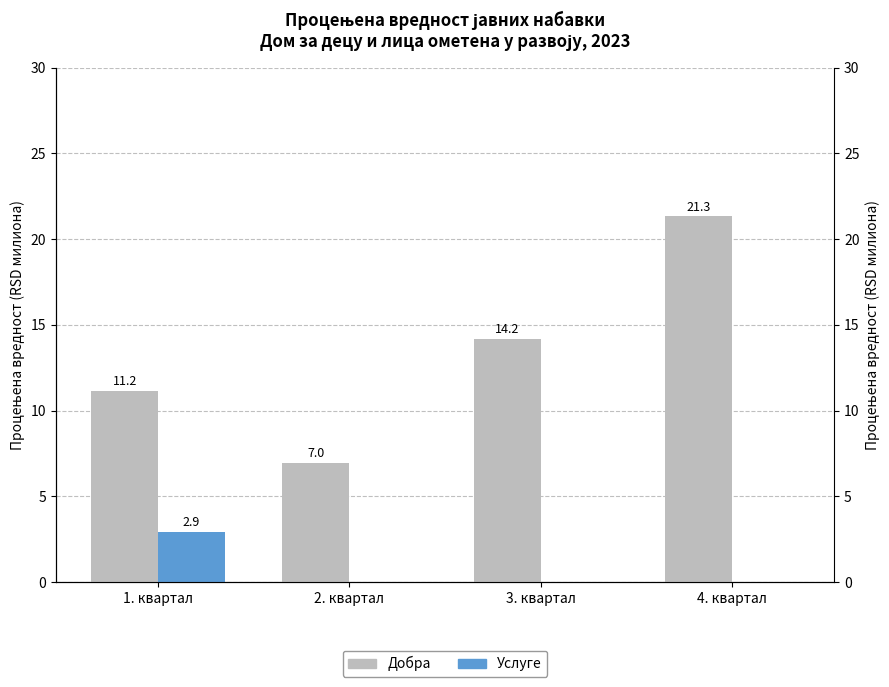

How many categories are shown in the chart?

4